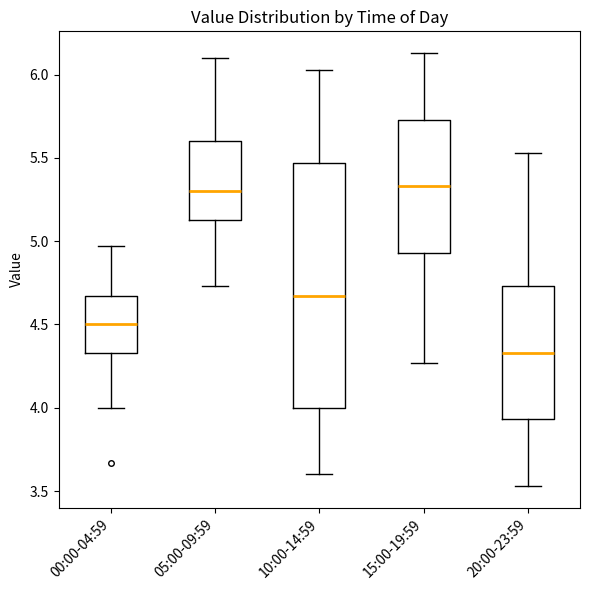

Comparing the boxes themselves (not the whiskers), which one is the tallest?

10:00-14:59